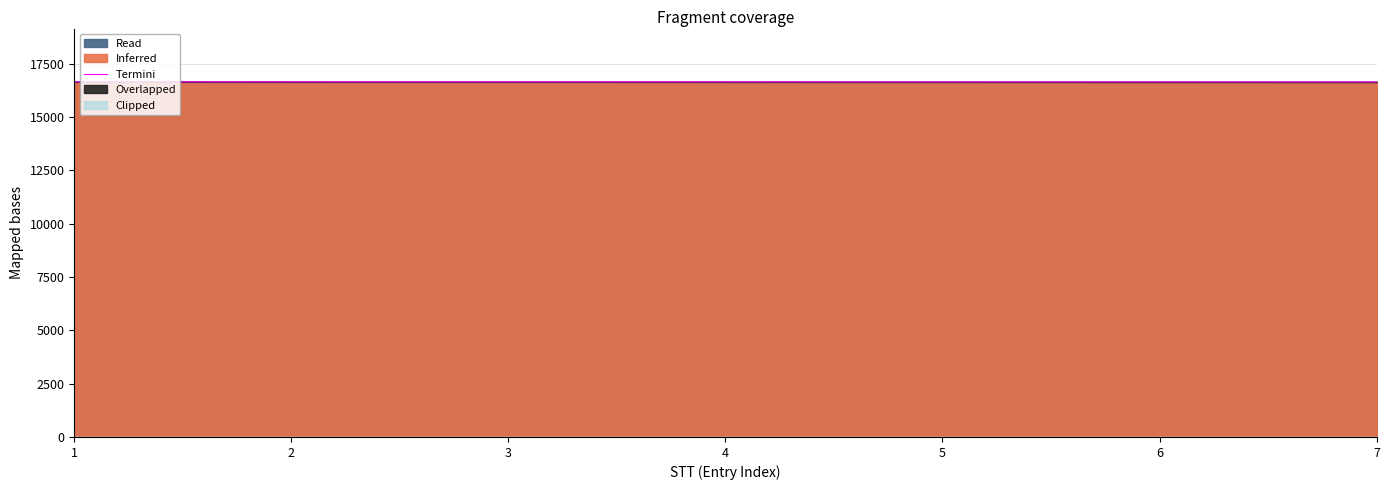

How many lines are shown in the chart?

1